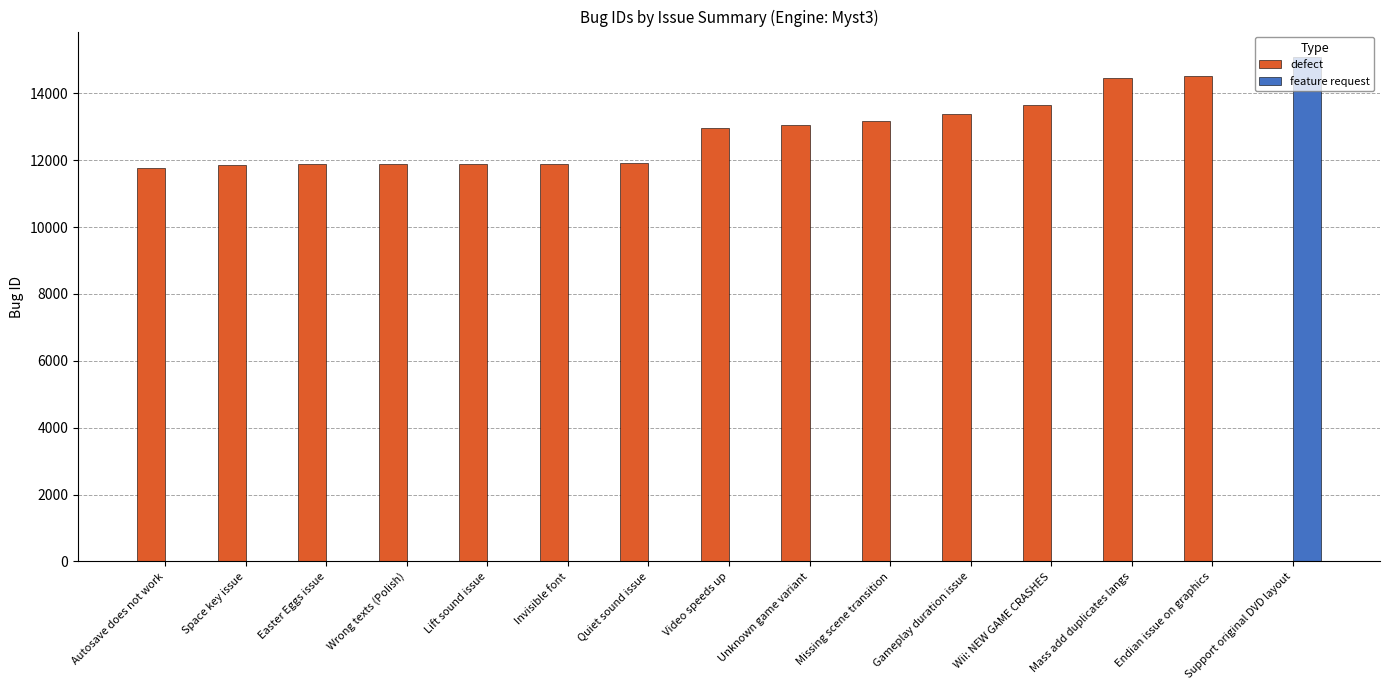

Where is the data nearest to the value 13140?

Missing scene transition